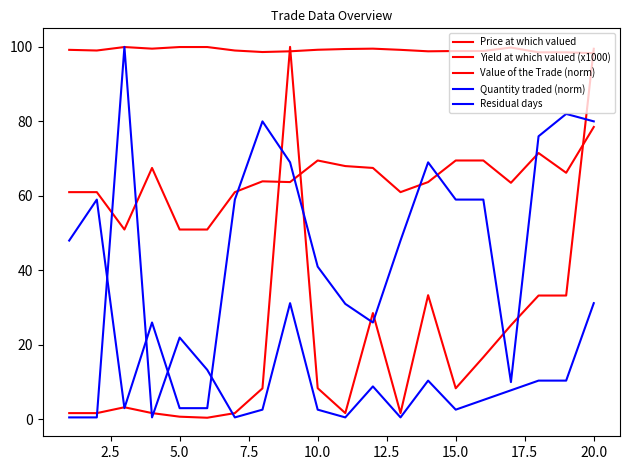

How many lines are shown in the chart?

5